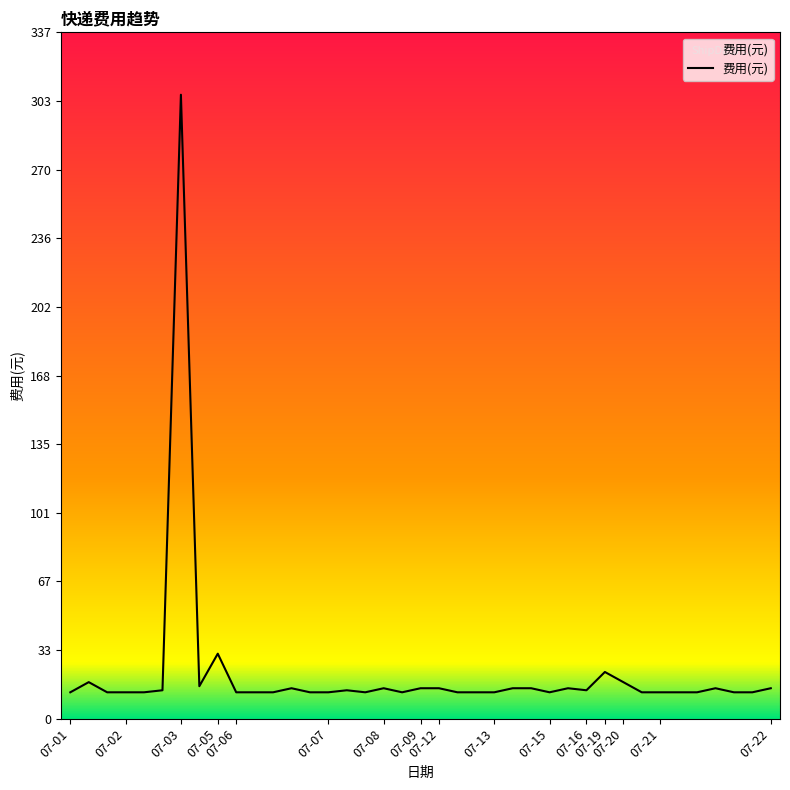

What is the difference between the second highest and minimum values?

19